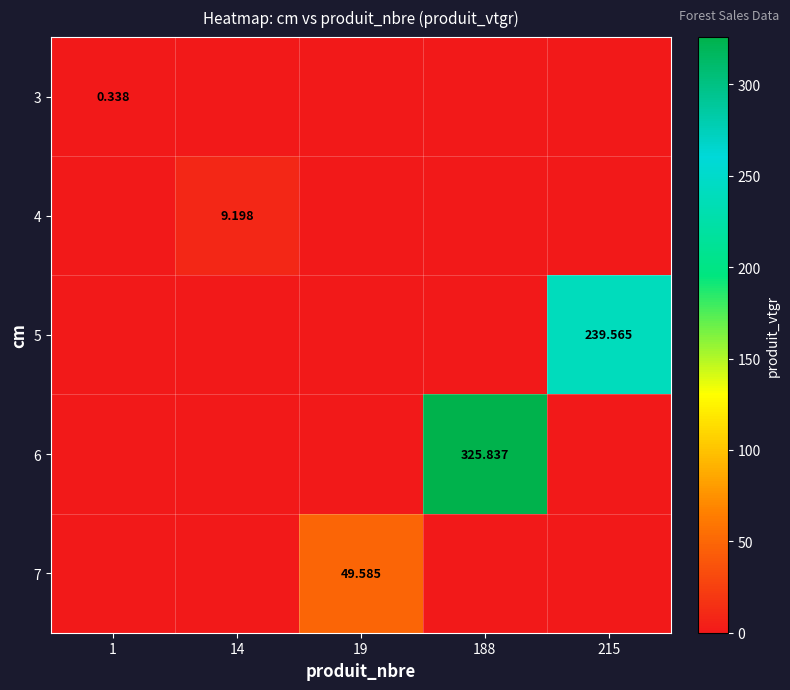

The value of 7 at 1 is 0.0. True or false?

True